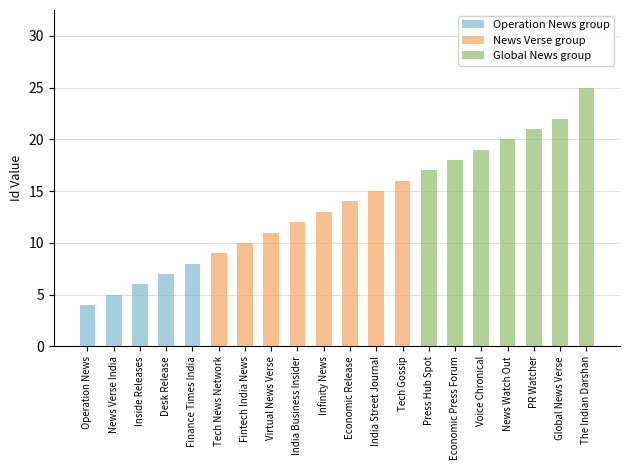

True or false: Operation News group has a value of 0 at India Business Insider.

True